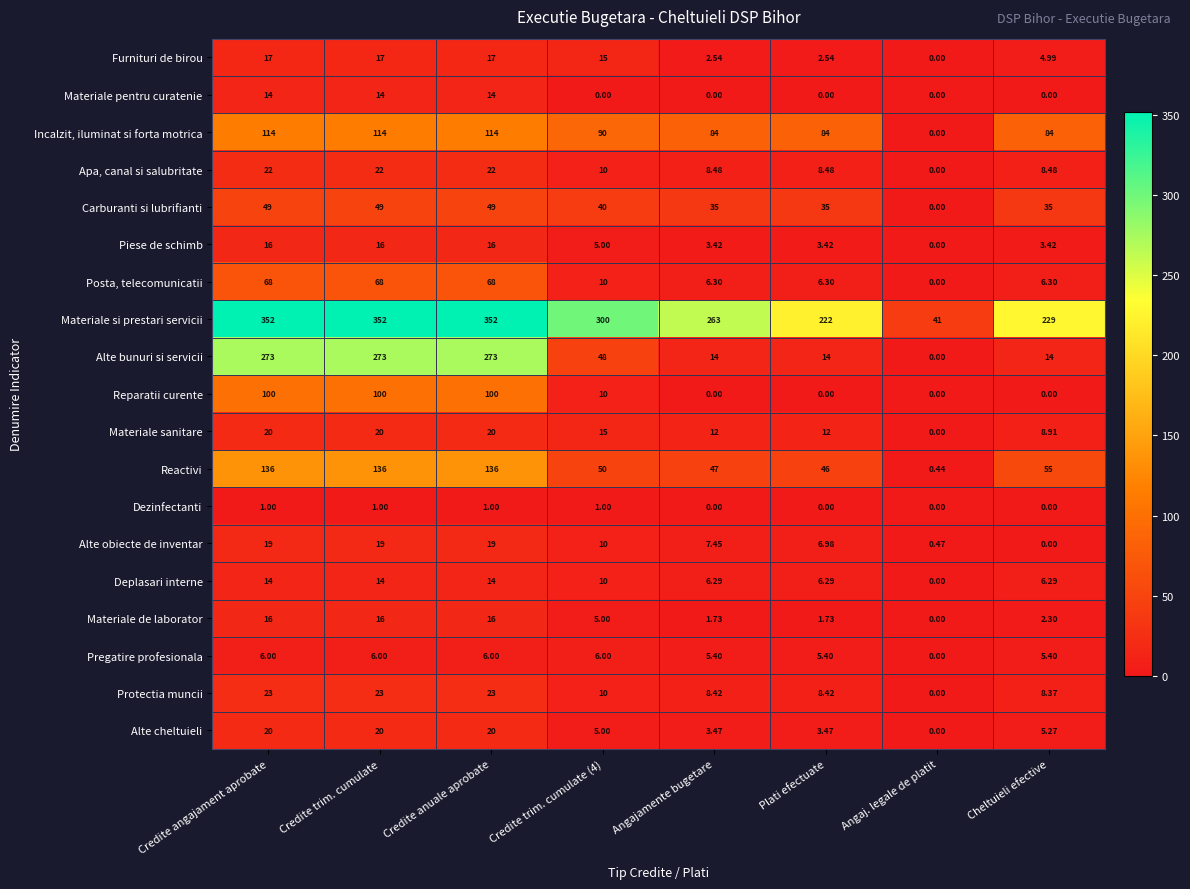

At which label does Alte obiecte de inventar first exceed 10?

Credite angajament aprobate